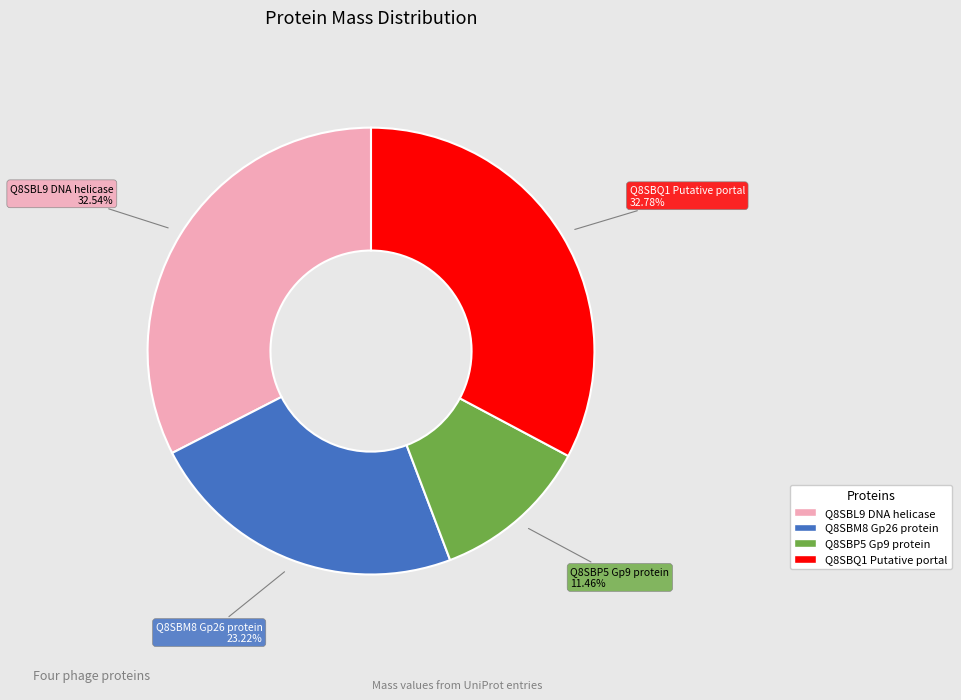

The Q8SBQ1 Putative portal slice represents 21% of the pie. True or false?

False